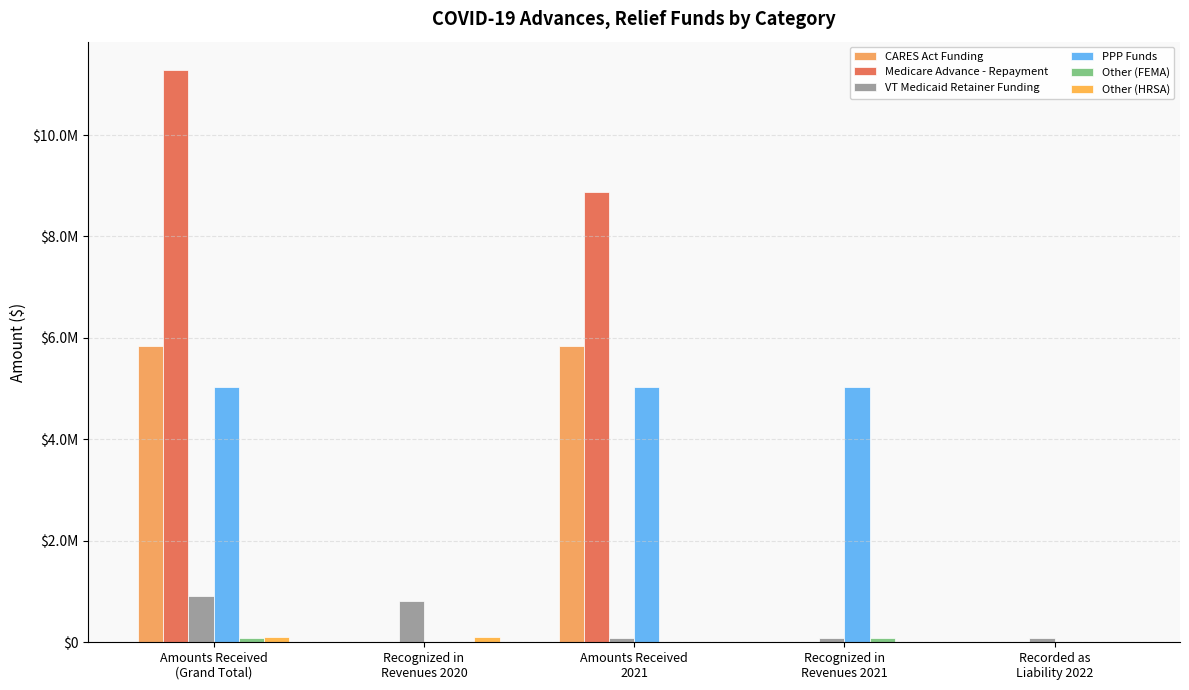

Is it true that VT Medicaid Retainer Funding equals 91108.3 at Amounts Received
2021?

True